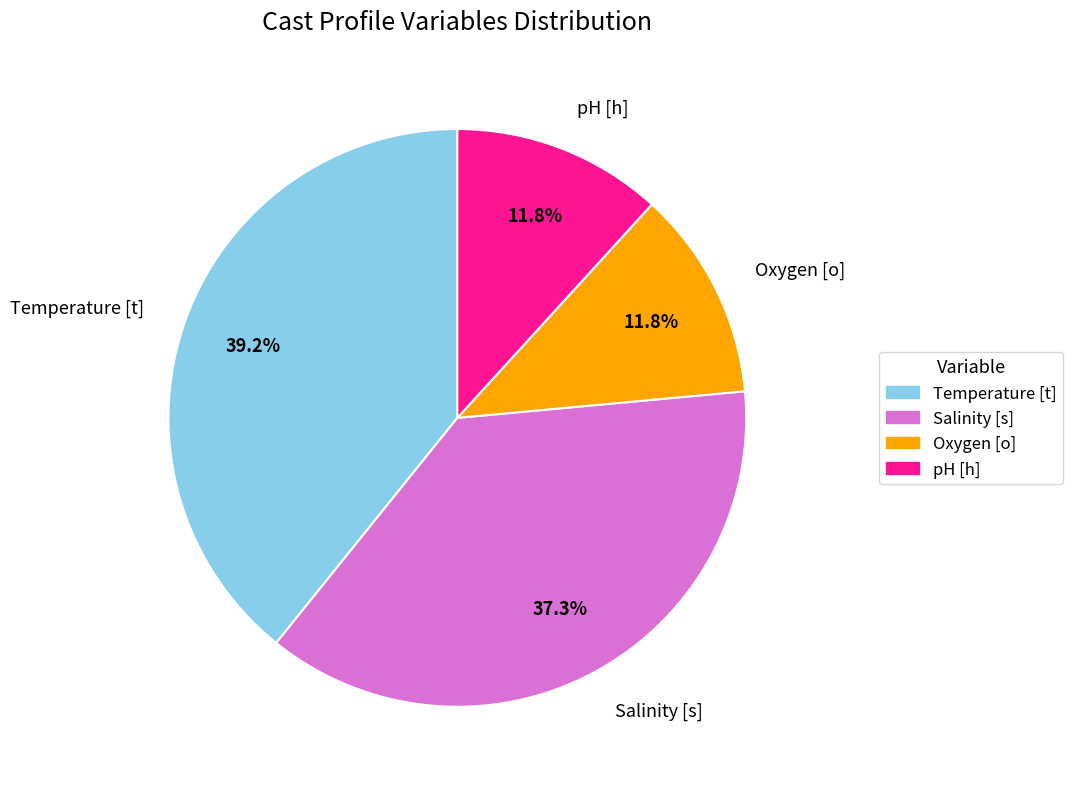

What is the largest slice in the pie chart?

Temperature [t]